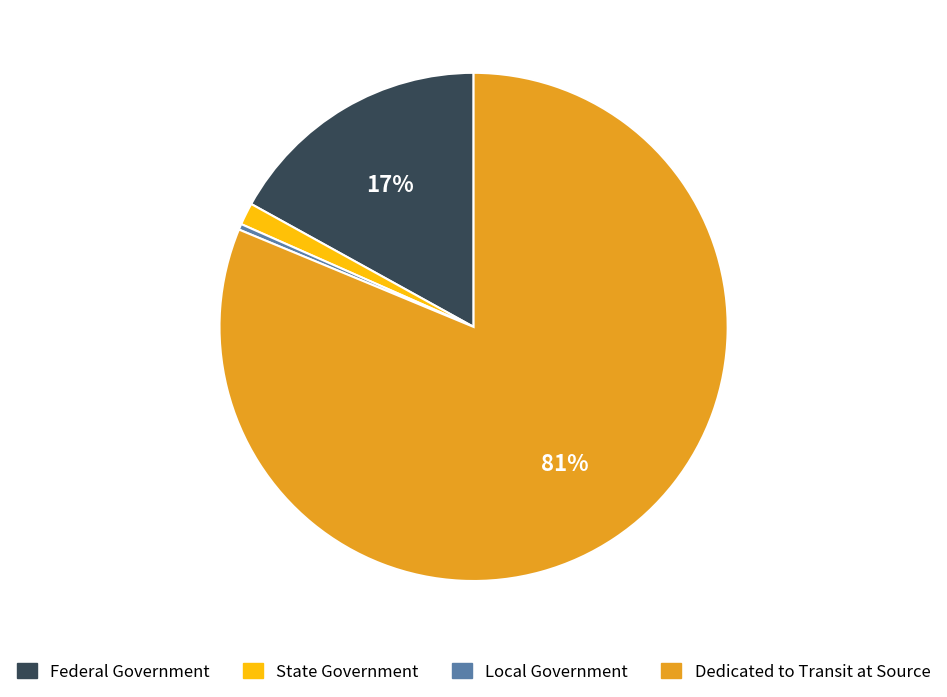

Does any single category account for the majority?

Yes